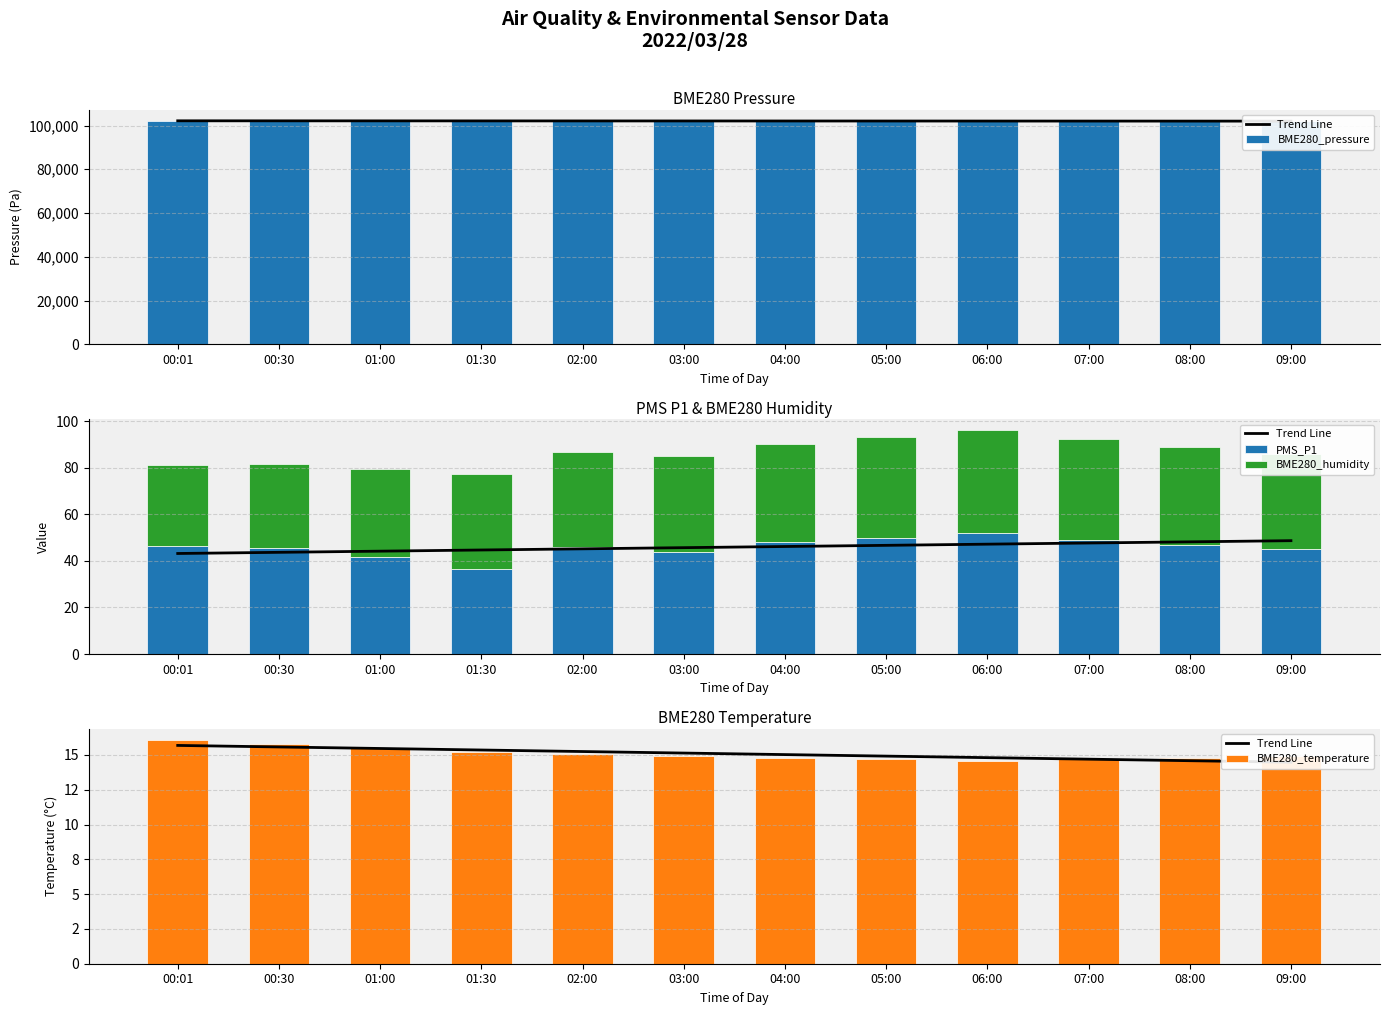

At which label does Trend Line reach its peak?

00:01